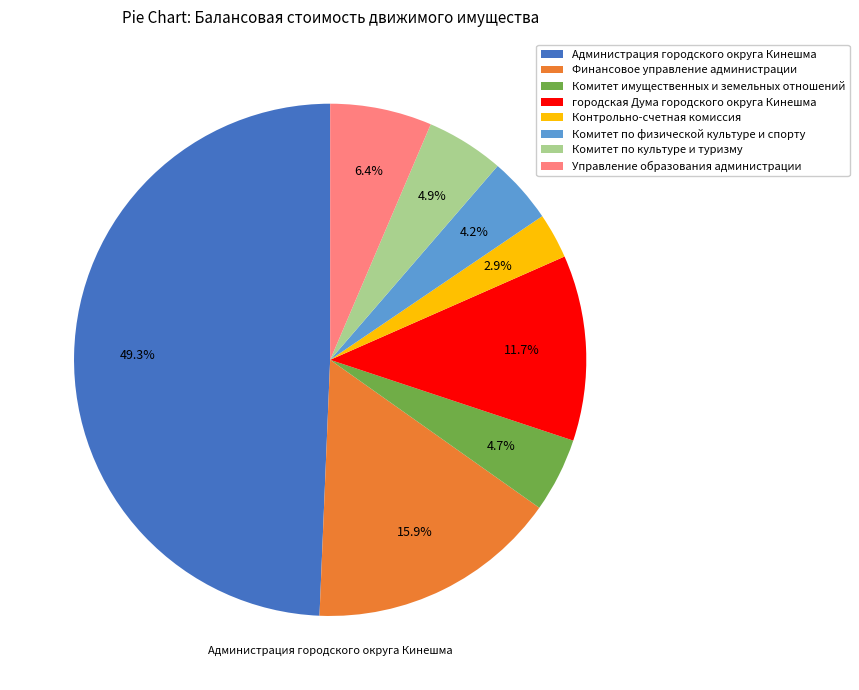

The Администрация городского округа Кинешма slice represents 49% of the pie. True or false?

True